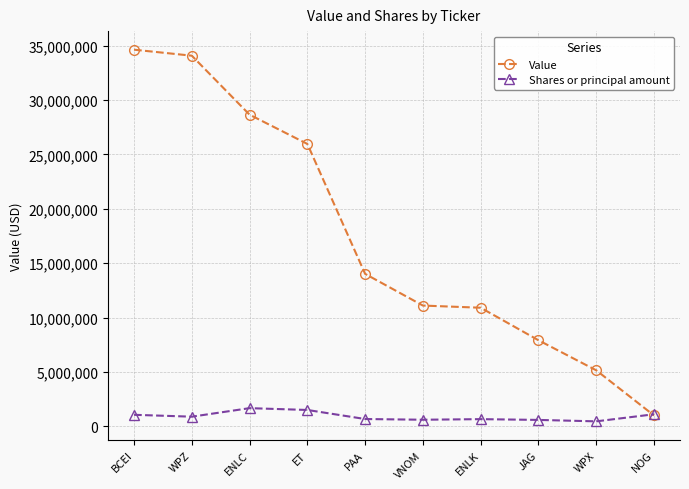

What is the difference between the Value values at JAG and PAA?

6105000